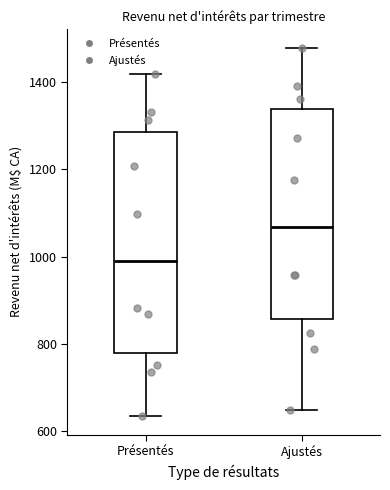

Reading left to right, transcribe this box plot: for each box, give where its median line is, the range the box spans, and where its two whiskers end, as read against the y-axis. The values are not printed on the chart, so give them approximately, as read against the axis.

Présentés: median 1000, box 780 to 1280, whiskers 640 to 1420
Ajustés: median 1060, box 860 to 1340, whiskers 640 to 1480